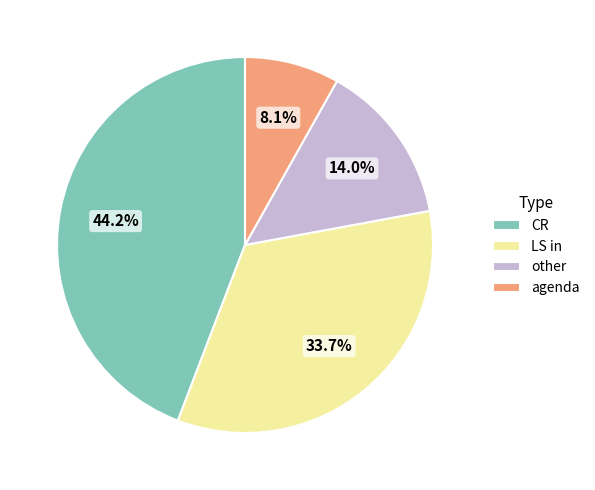

What percentage do agenda and other together represent?

22.1%